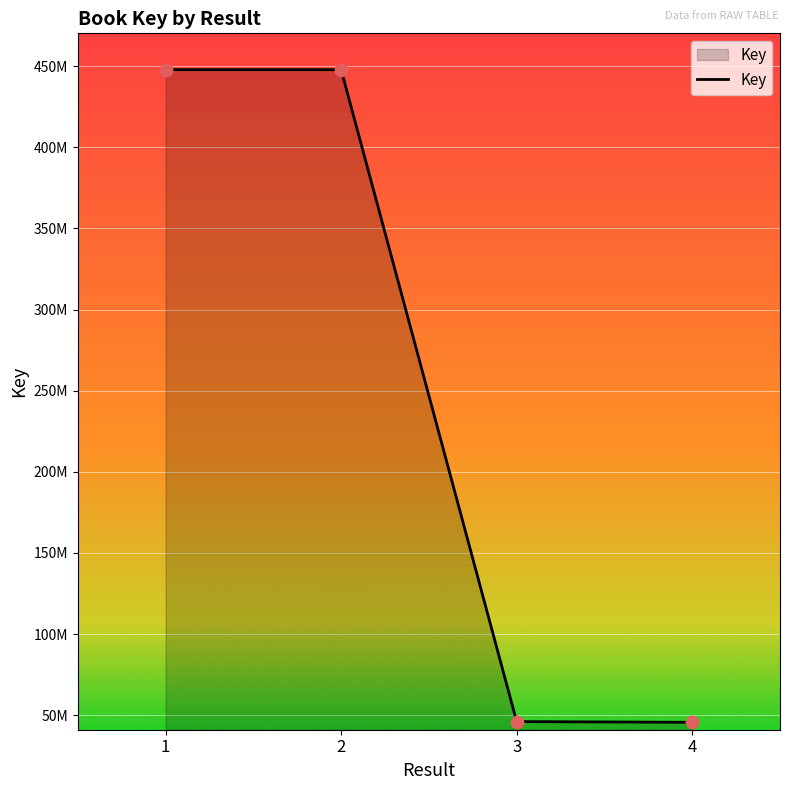

Does the chart have visible grid lines?

Yes